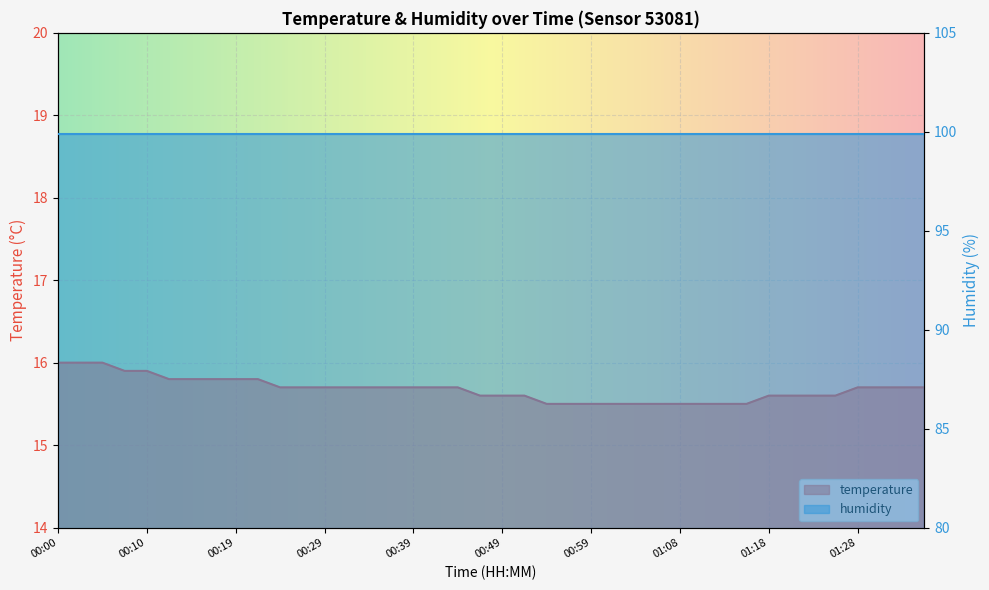

True or false: the data shows 15.6 at 00:51.

True